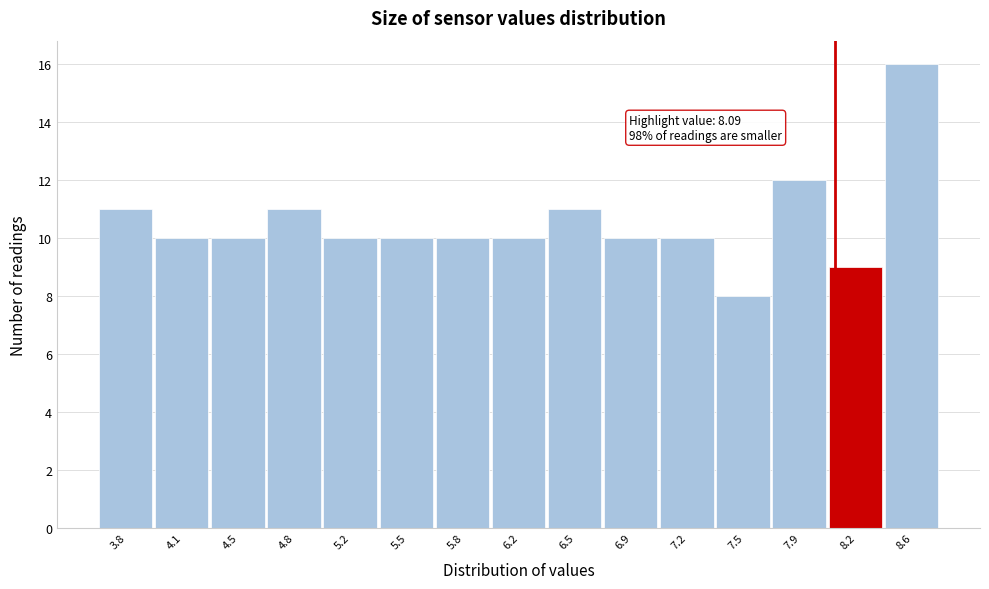

Which range on the x-axis has the tallest bar?

8.40 to 8.75